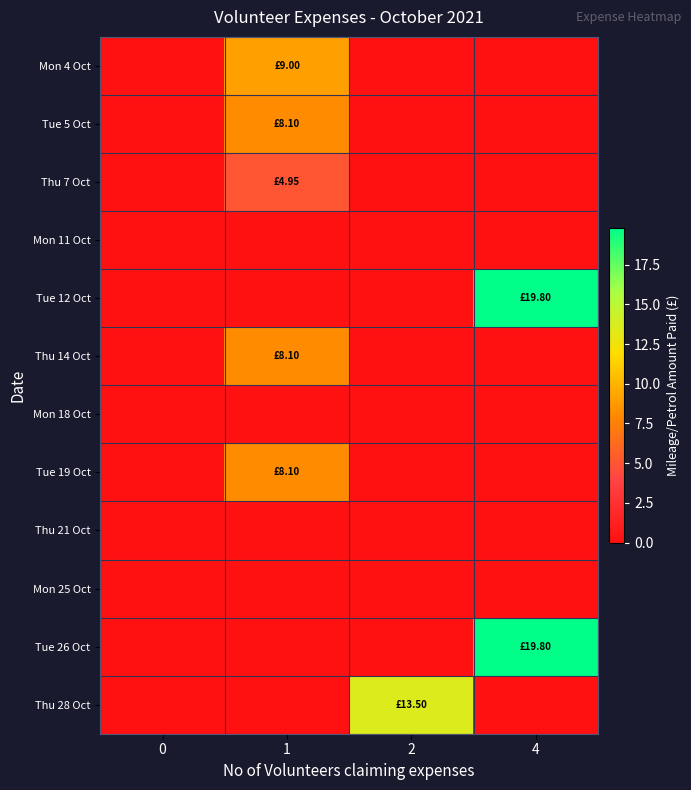

How many distinct data groups are displayed?

12